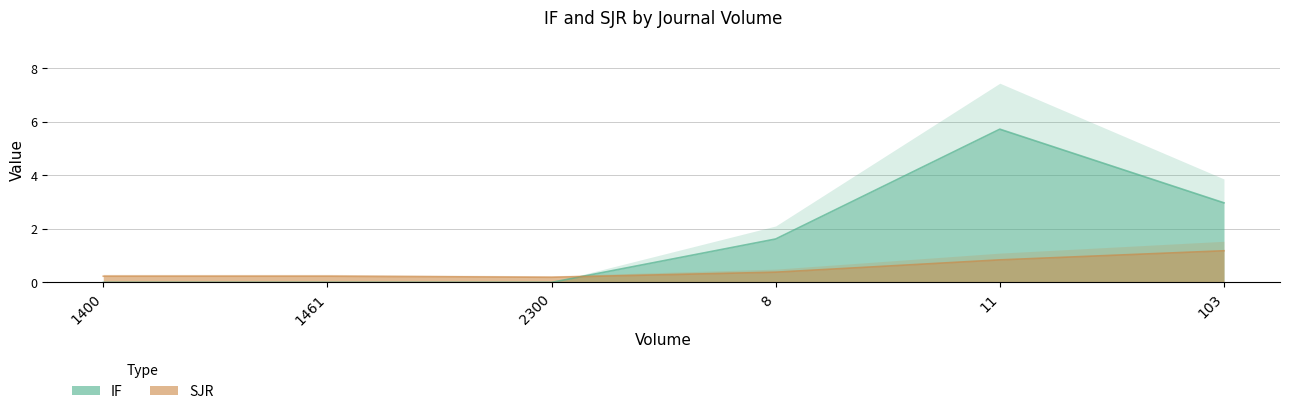

True or false: SJR has a value of 1.2 at 103.

True